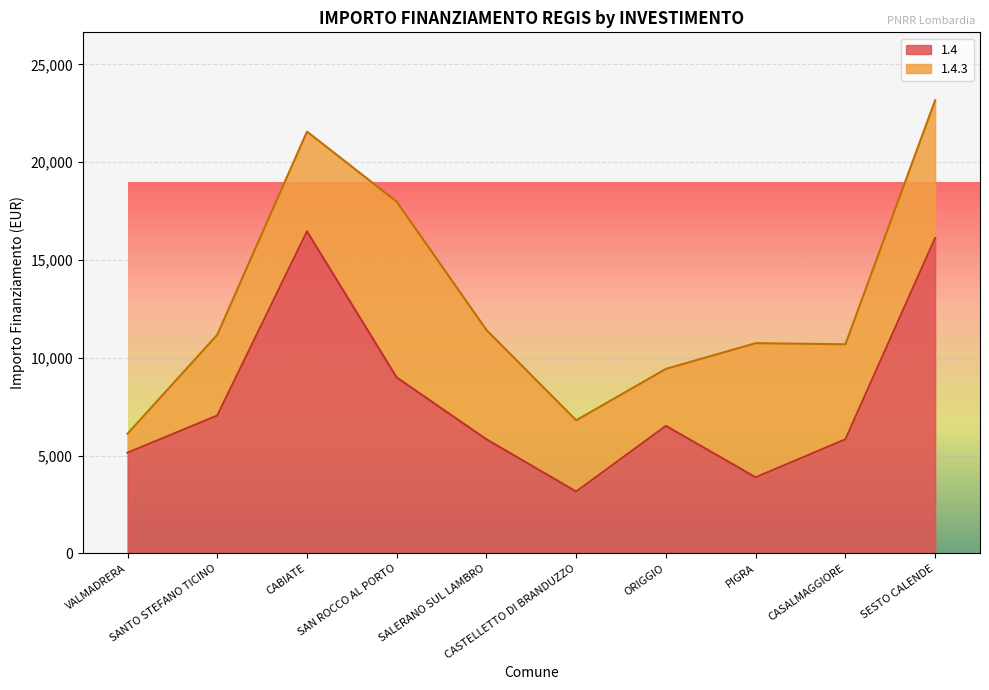

How many lines are shown in the chart?

2